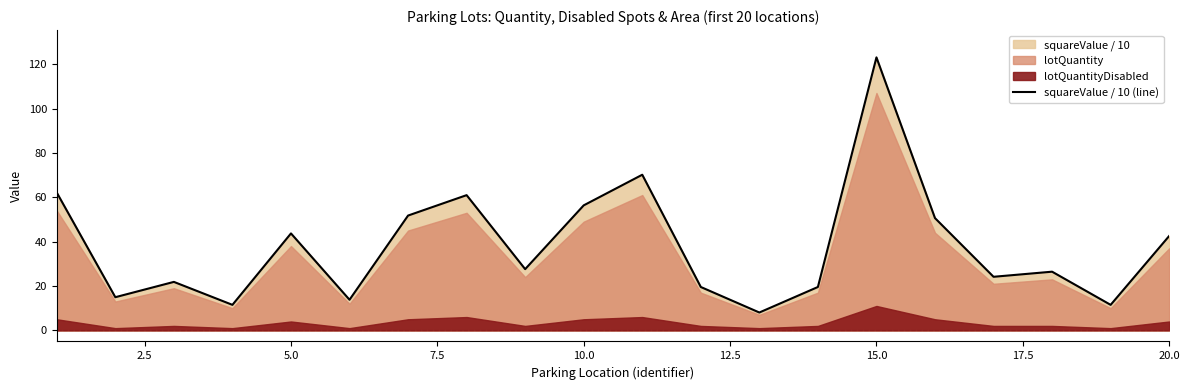

How many data points are less than 27?

10